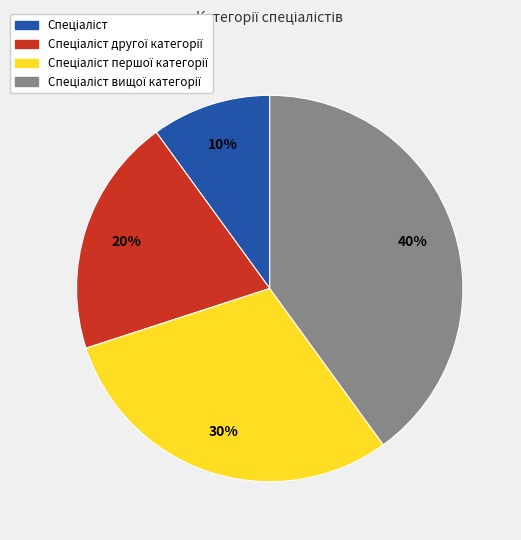

To the nearest percent, what is the average slice percentage?

25%